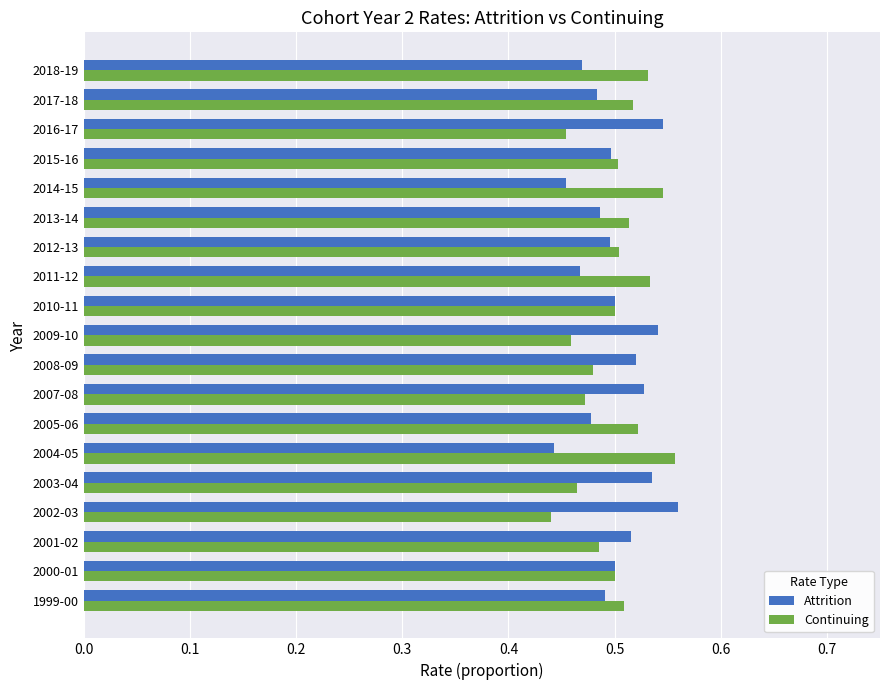

At 2017-18, list the series in order from smallest to largest.

Attrition, Continuing